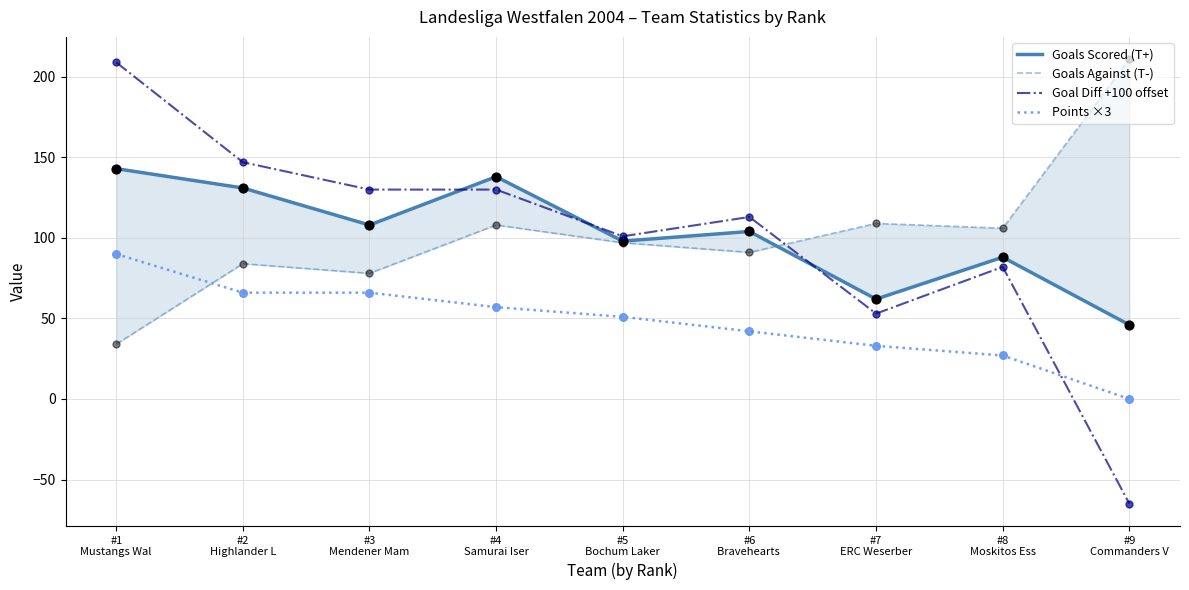

At how many categories does at least one series exceed 84?

9